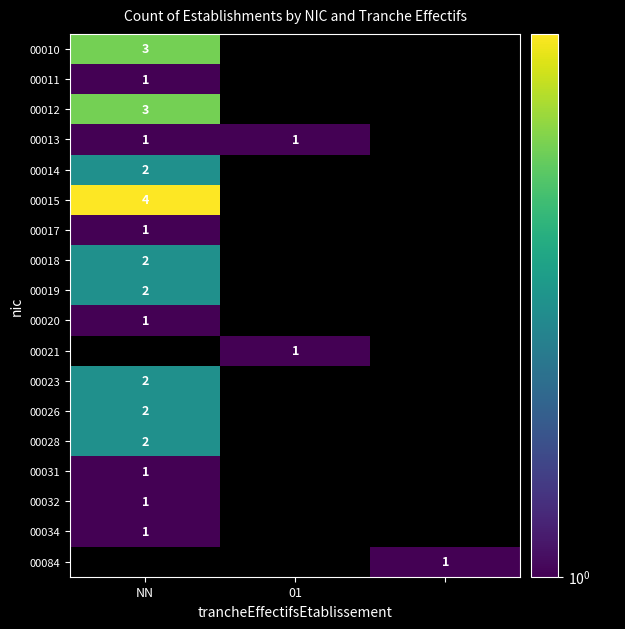

True or false: 00028 has a value of 3 at NN.

False